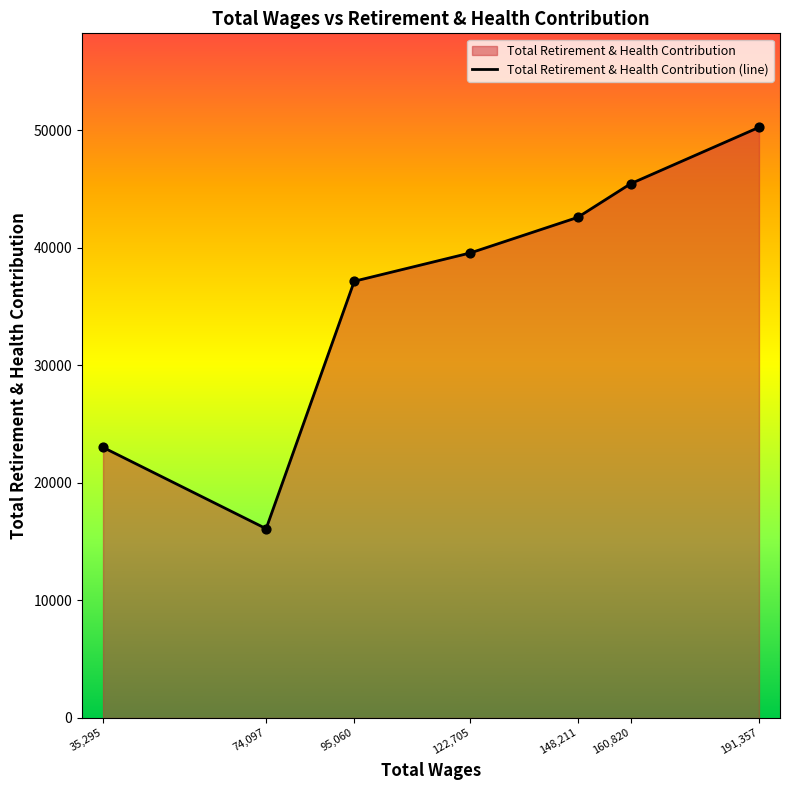

What is the change in value from 35,295 to 74,097?

-6918